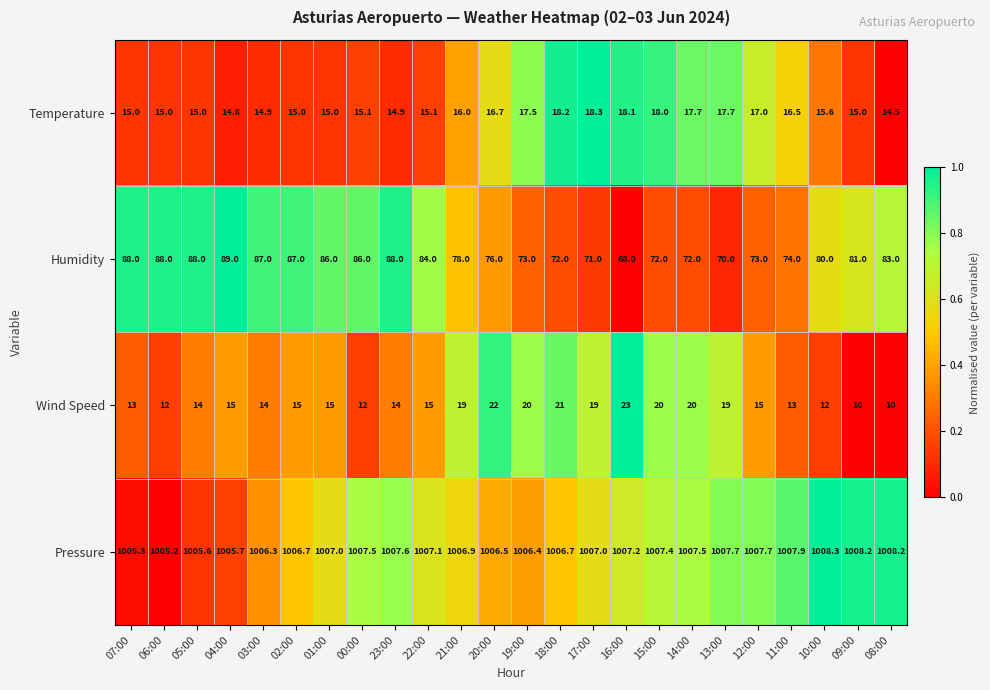

At which category does the chart reach its peak across all series?

10:00